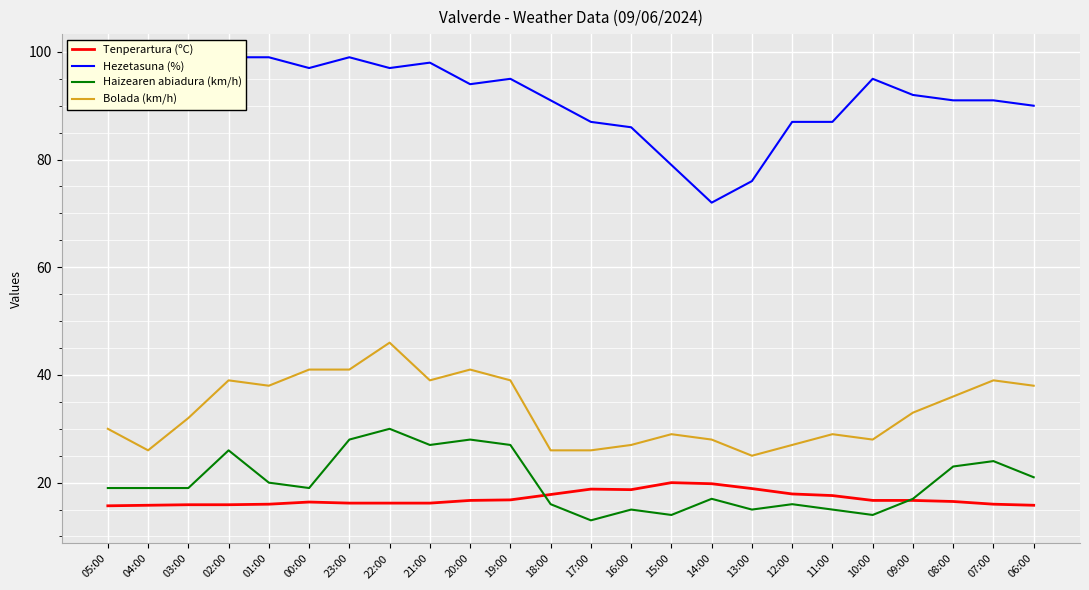

Is the value of Bolada (km/h) at 01:00 greater than the value of Tenperartura (ºC) at 10:00?

Yes